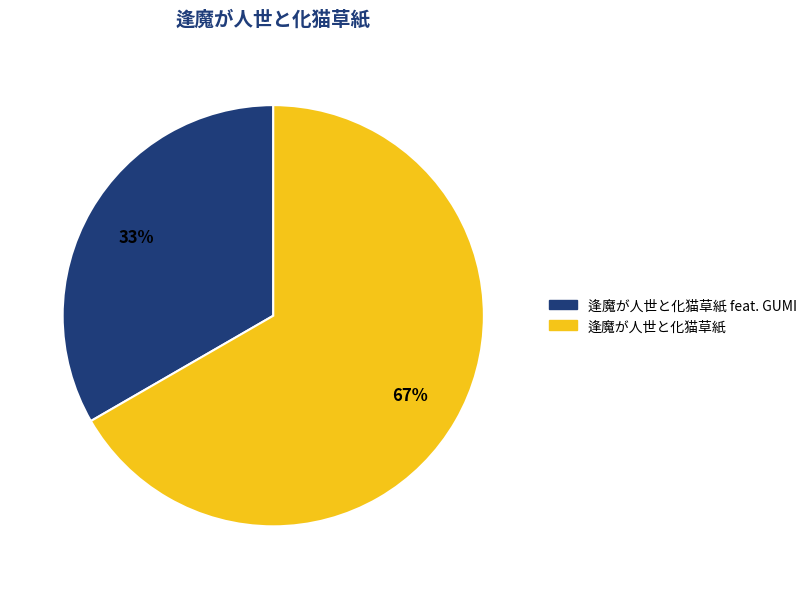

Does any single category account for the majority?

Yes